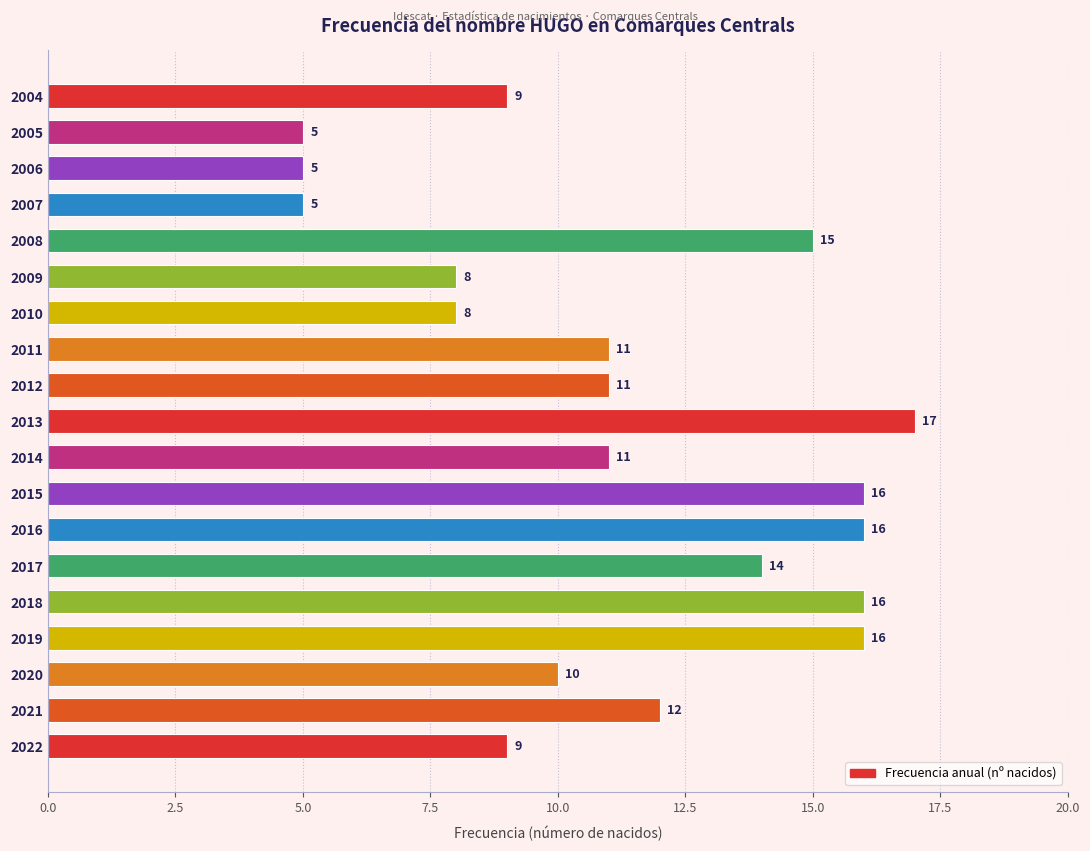

Reading bottom to top, transcribe all the data shown in this chart.

2022=9	2021=12	2020=10	2019=16	2018=16	2017=14	2016=16	2015=16	2014=11	2013=17	2012=11	2011=11	2010=8	2009=8	2008=15	2007=5	2006=5	2005=5	2004=9